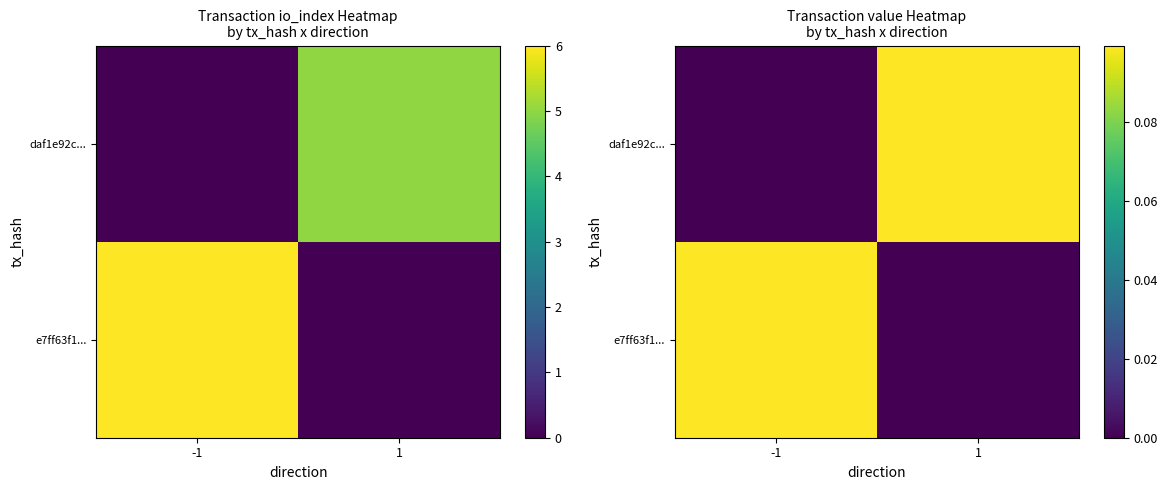

Which category has the highest value across all series?

-1